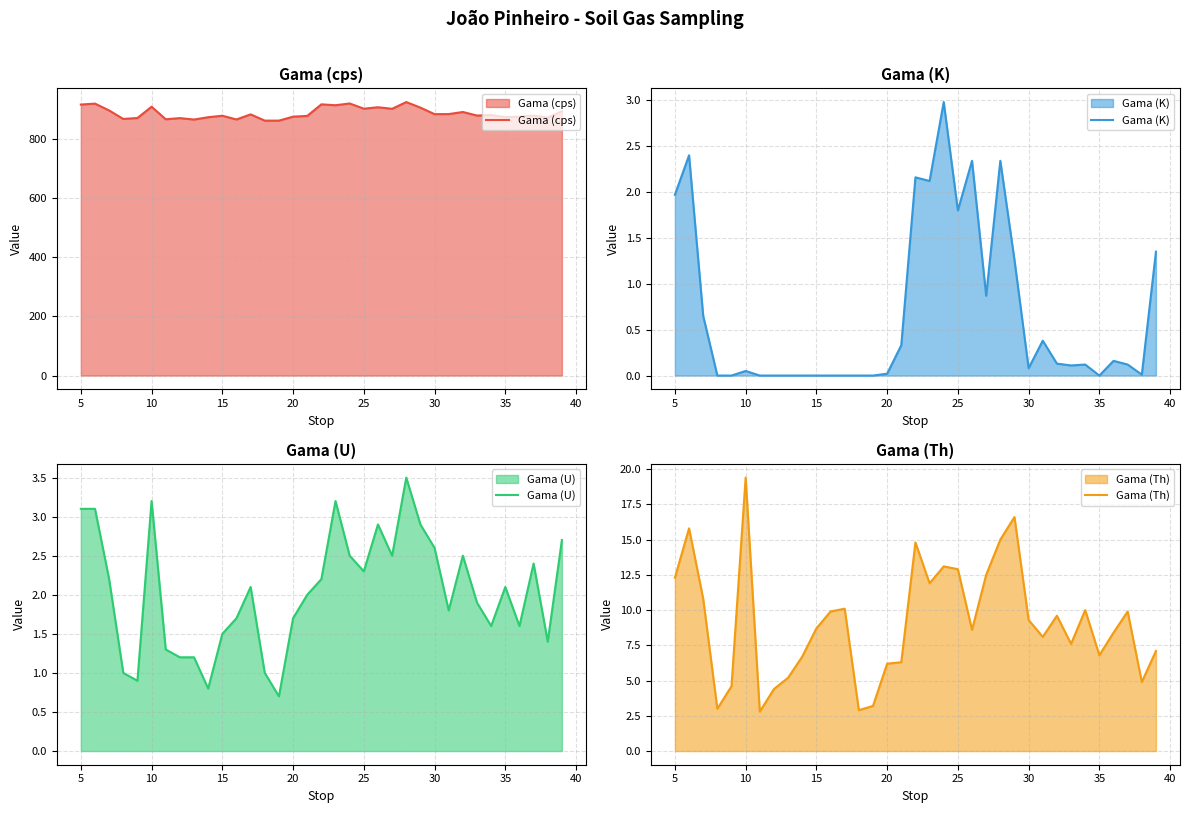

What is the greatest value displayed?

925.5